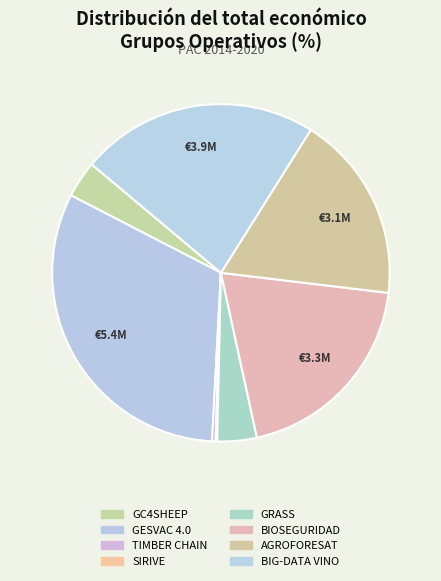

What percentage is the BIG-DATA VINO slice, to the nearest percent?

23%